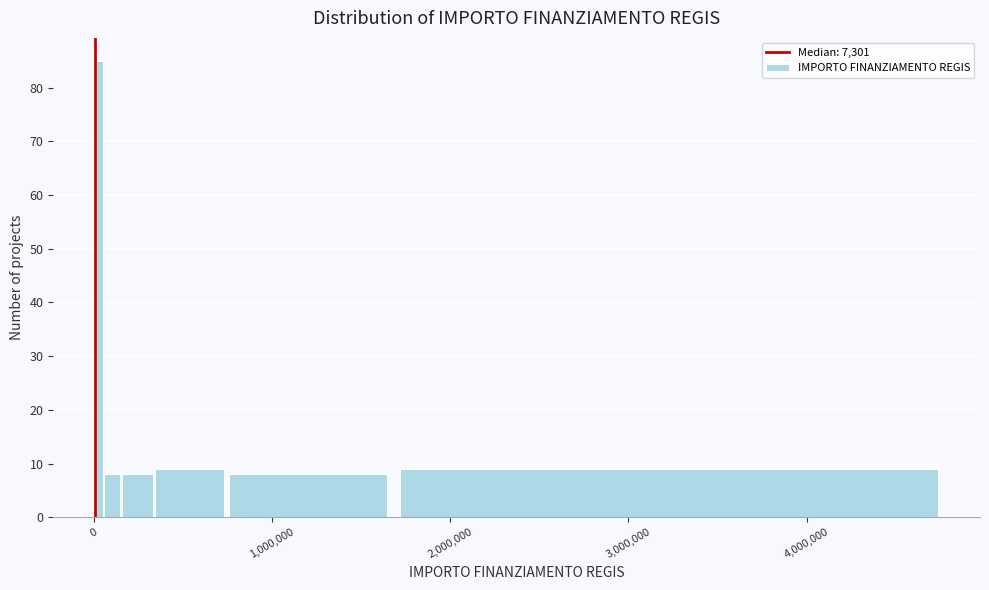

Around what value on the x-axis is the tallest bar? Give the approximate position of its centre, as read against the axis.

0